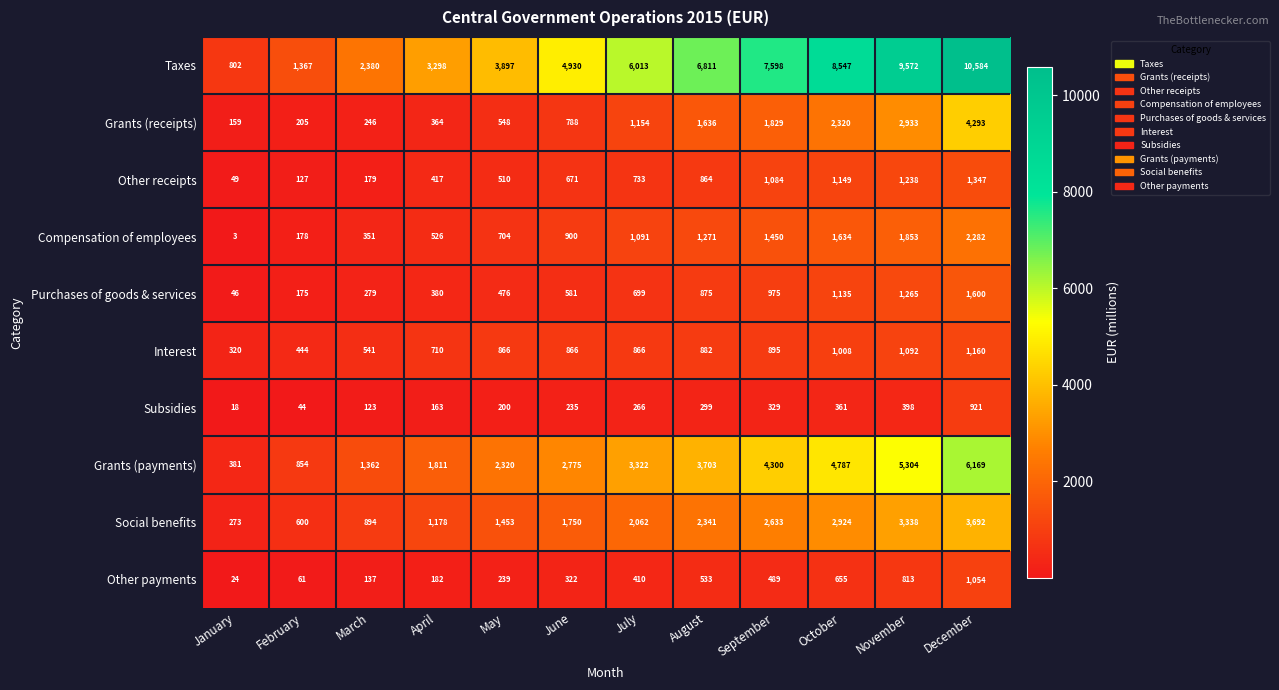

At which category does the chart reach its peak across all series?

December